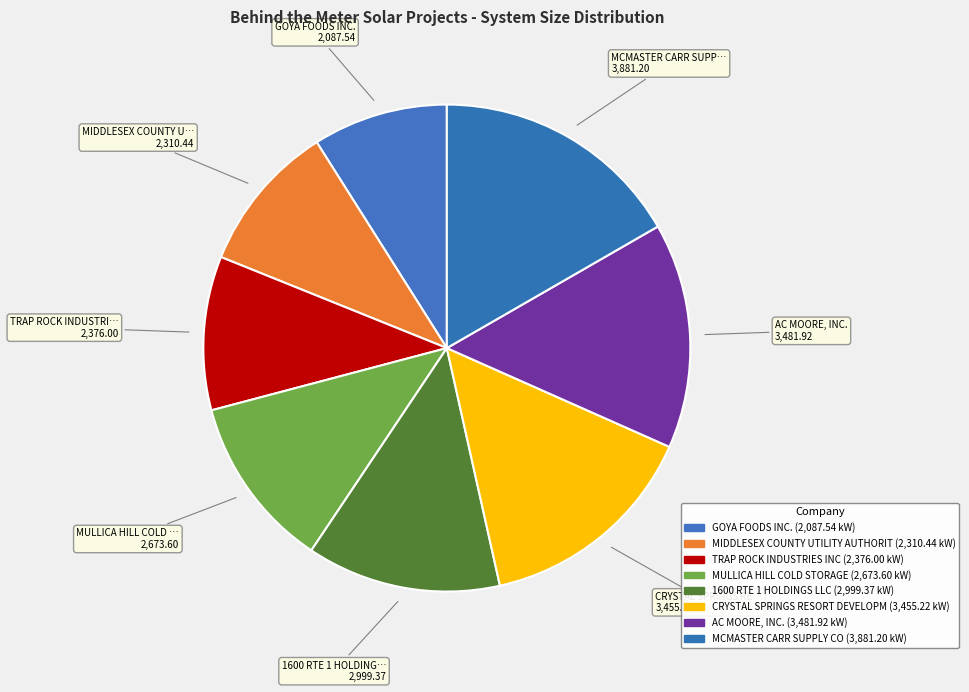

To the nearest percent, what is the combined percentage of TRAP ROCK INDUSTRIES INC and MULLICA HILL COLD STORAGE?

22%